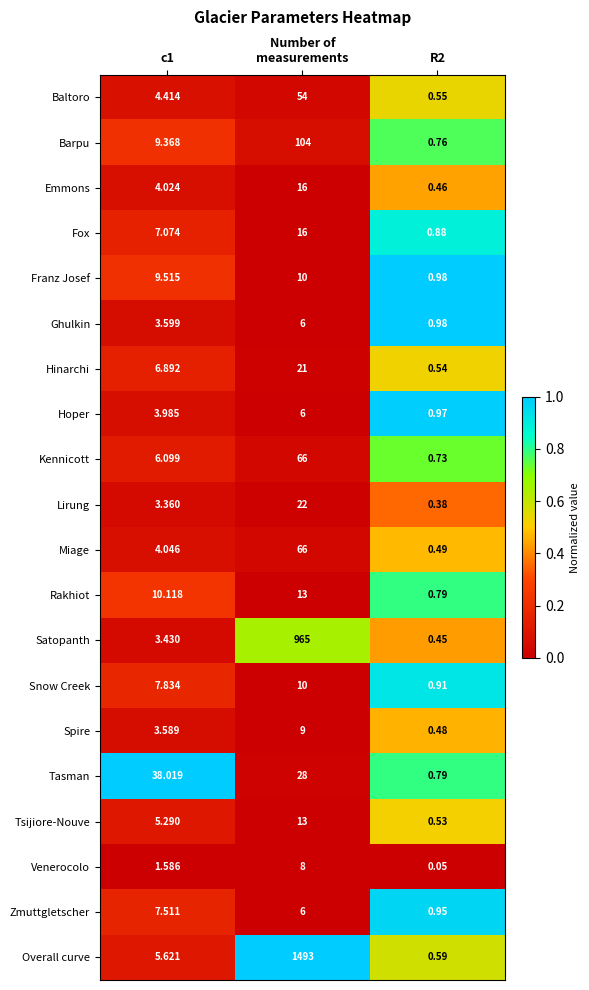

Between c1 and Number of
measurements, which series saw the biggest shift?

Overall curve